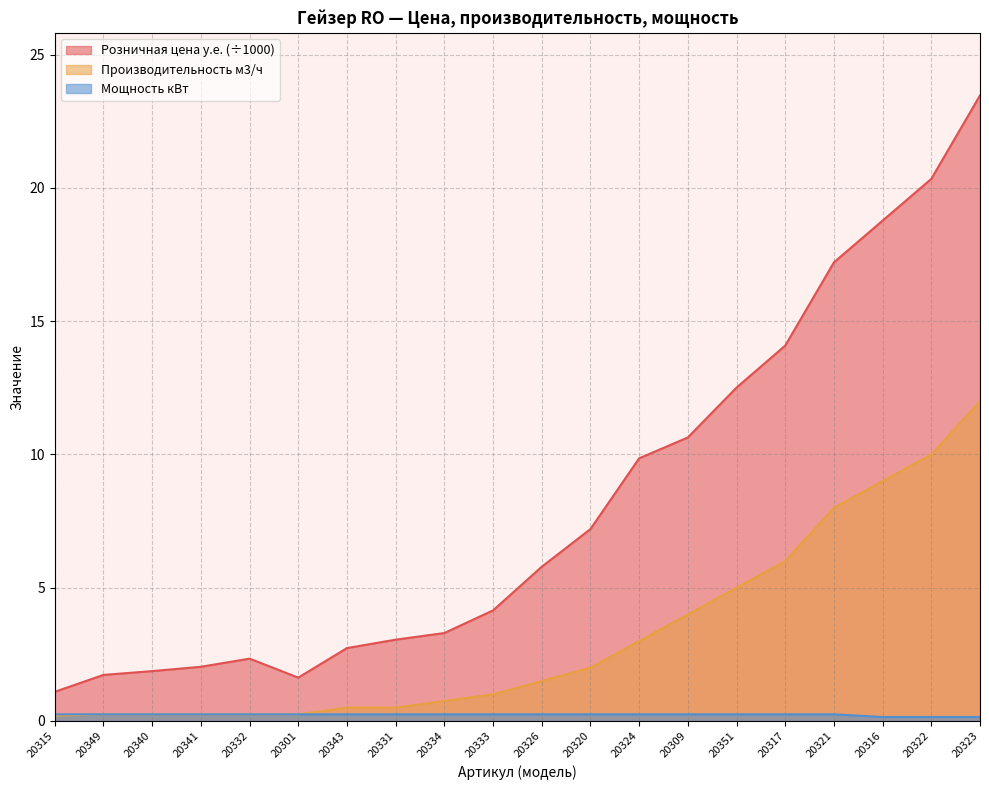

Rank the series by their average value, from highest to lowest.

Розничная цена у.е., Производительность м3/ч, Мощность кВт